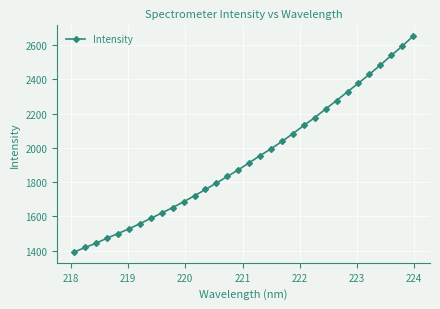

What is the average value?

1938.9